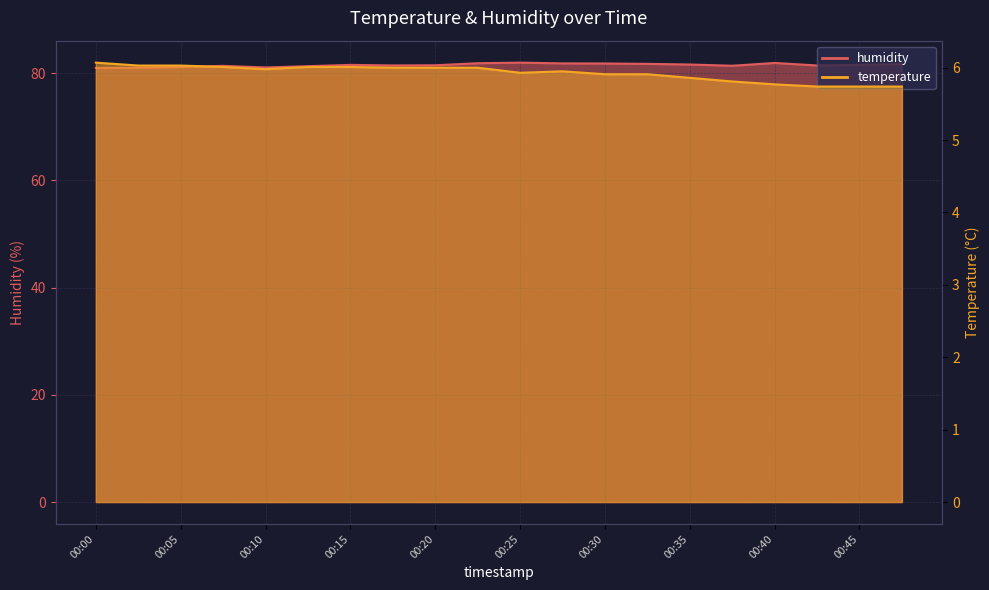

What is the total value across all series at 00:40?

87.6